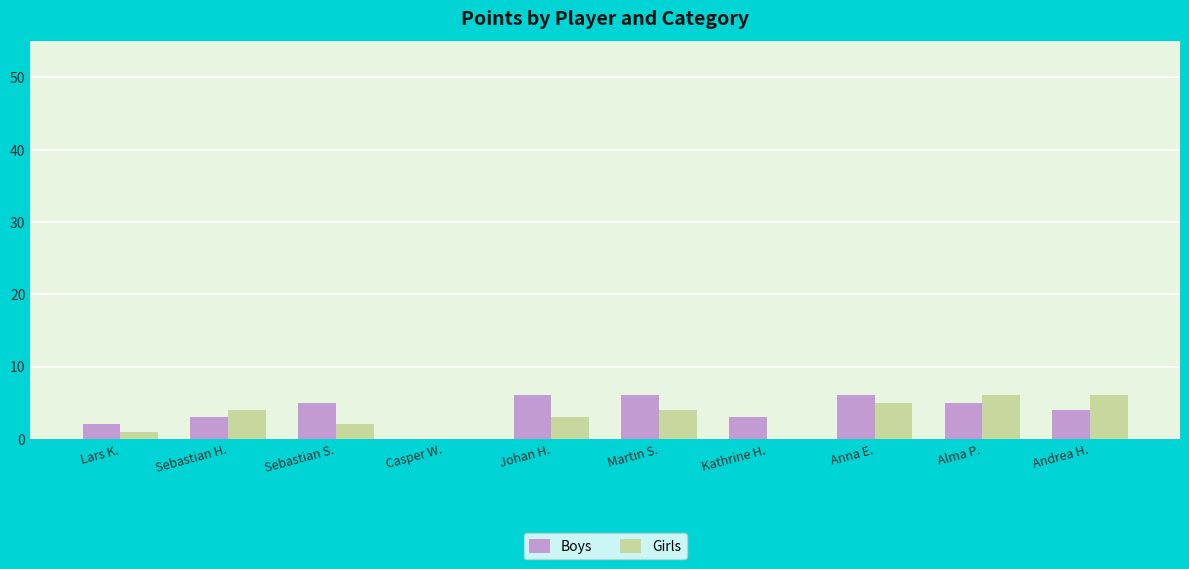

Is it true that Boys equals 3 at Sebastian H.?

True